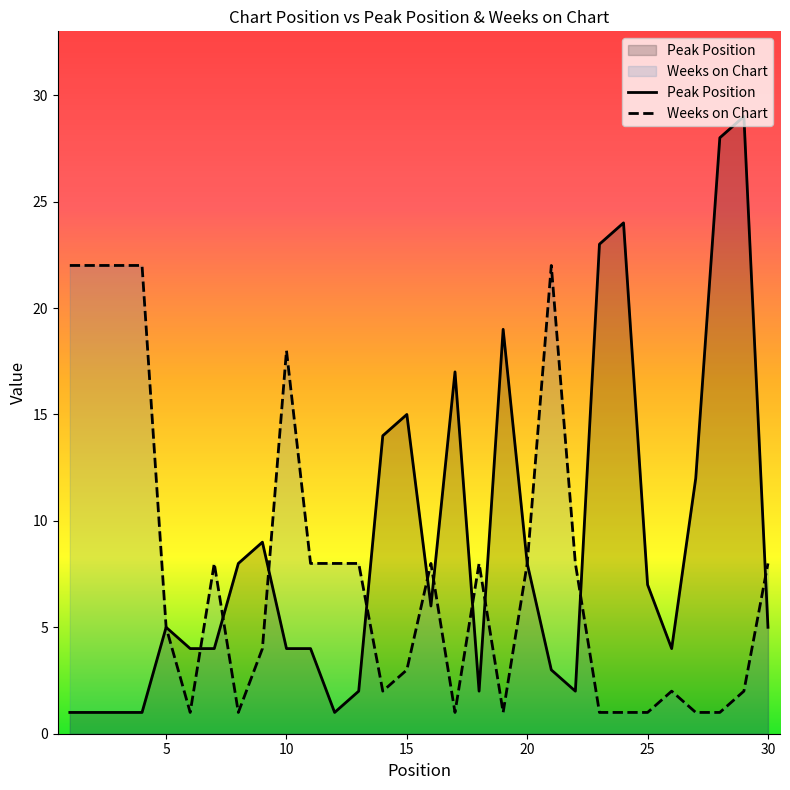

What is the difference between the maximum and minimum values in the Peak Position series?

28